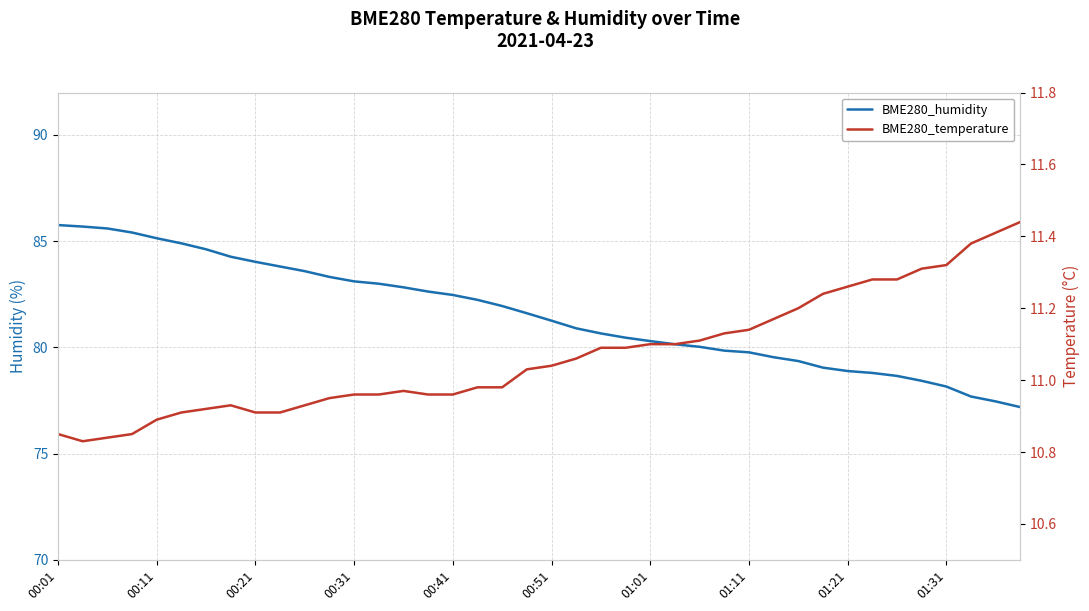

List the series in order of their peak value, lowest first.

BME280_temperature, BME280_humidity